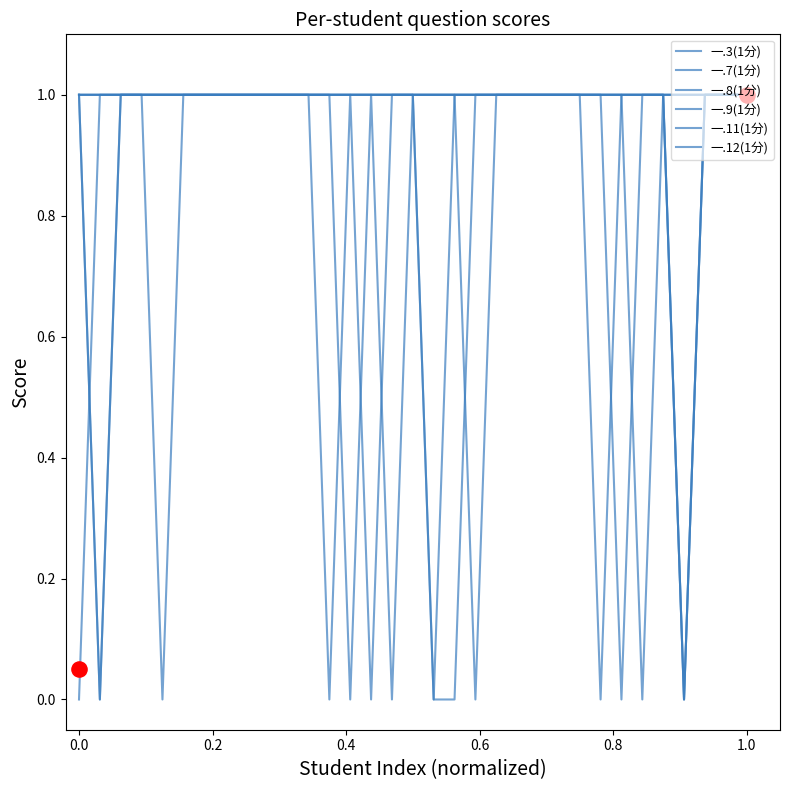

At which category is the sum across all series the highest?

0.2